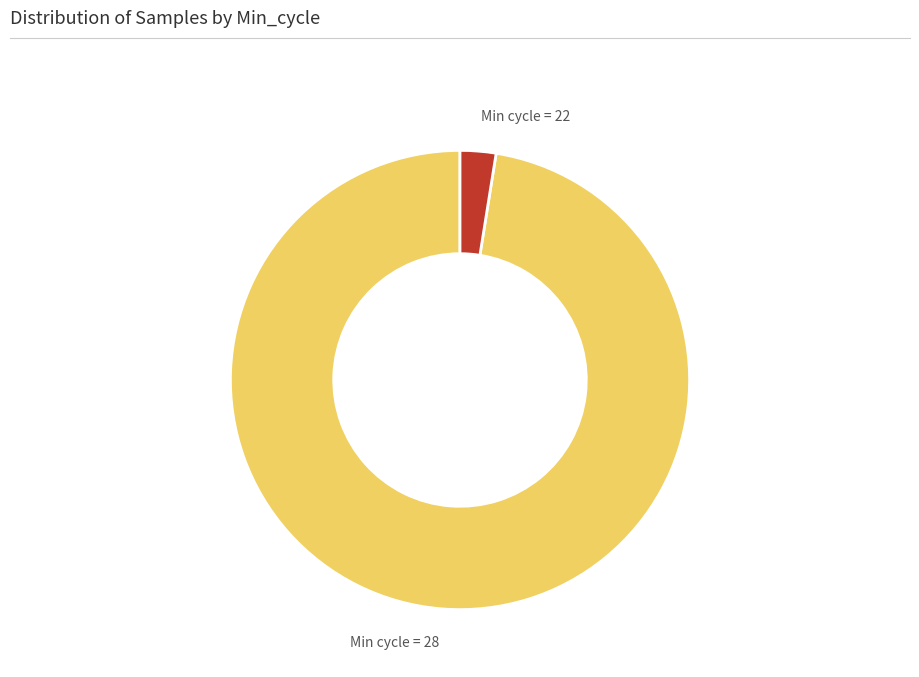

What is the majority slice?

Min cycle = 28